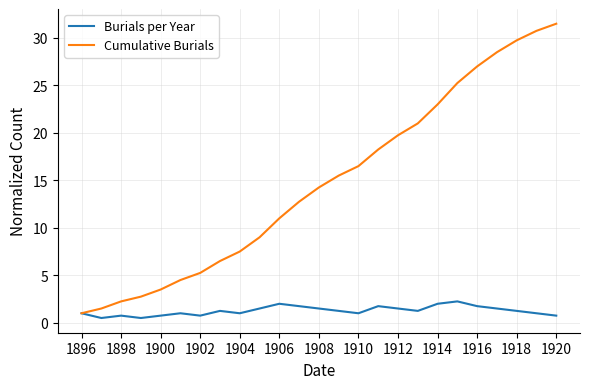

What is the maximum value for Cumulative Burials?

31.5